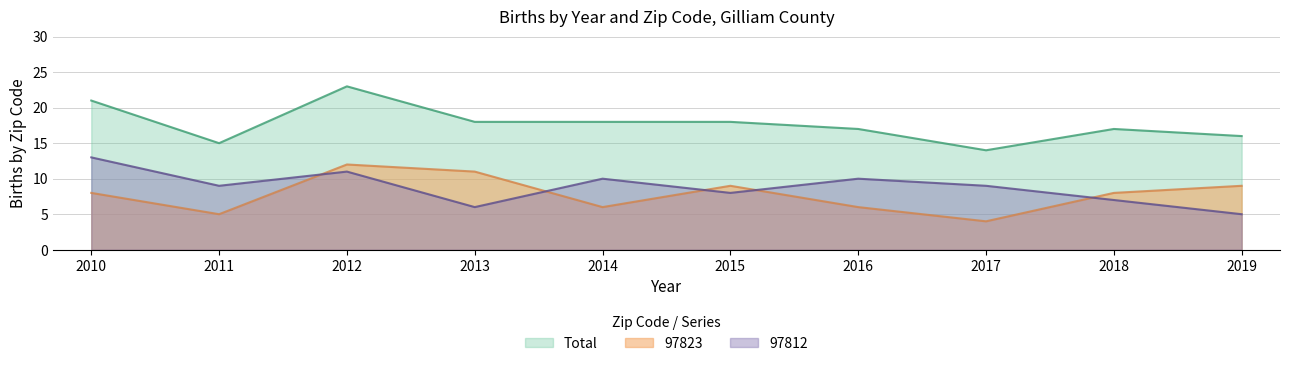

Is the value of 97823 at 2019 greater than the value of 97812 at 2019?

Yes